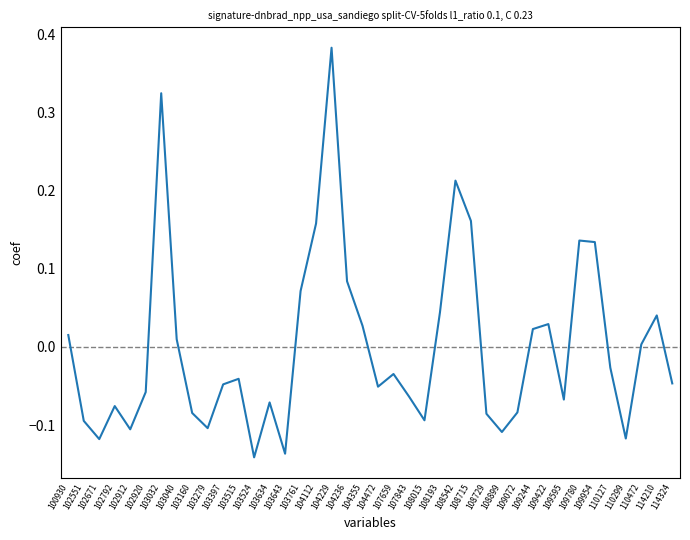

At which label does the data first exceed 0?

100930